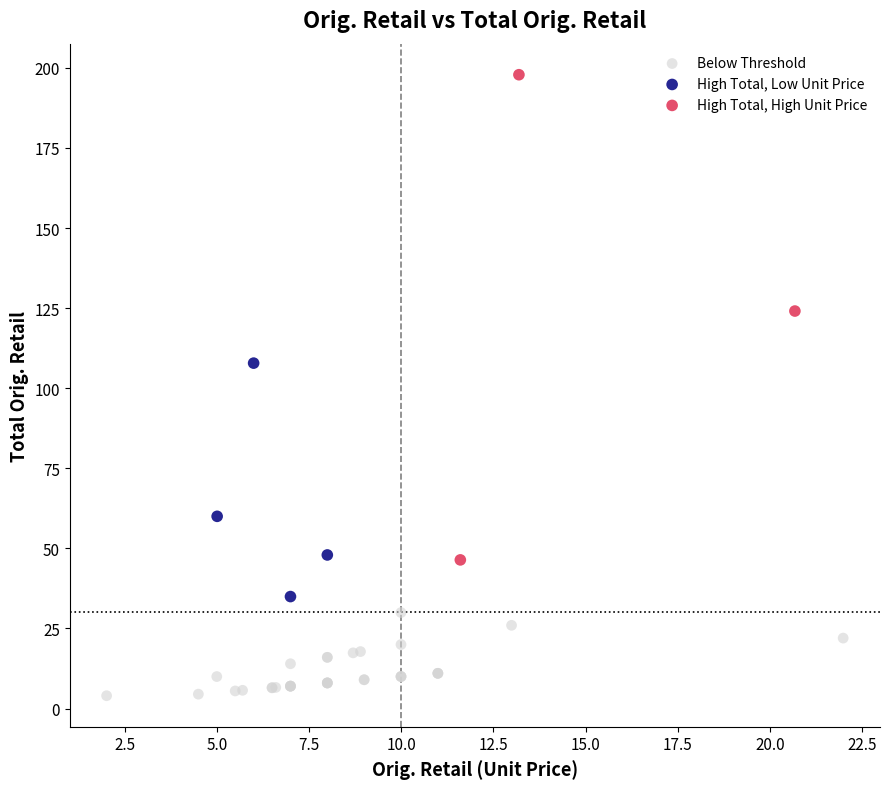

Which series reaches the minimum Y coordinate?

Below Threshold